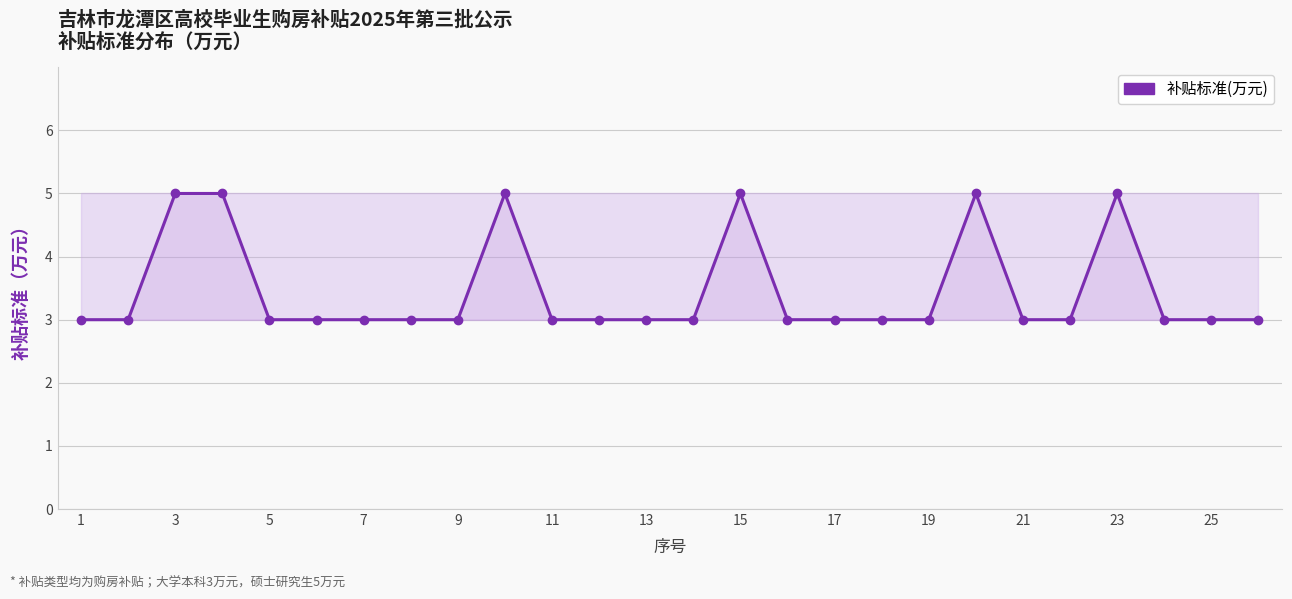

How many data points are above 3?

6